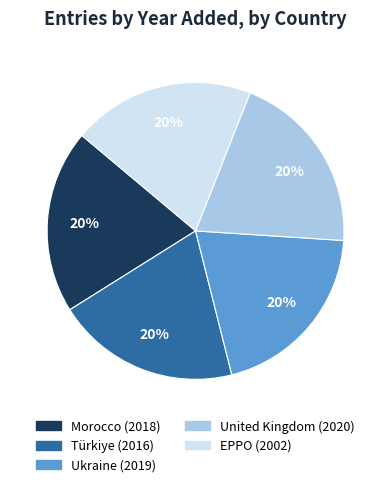

Is the sum of Ukraine and Türkiye greater than half?

No